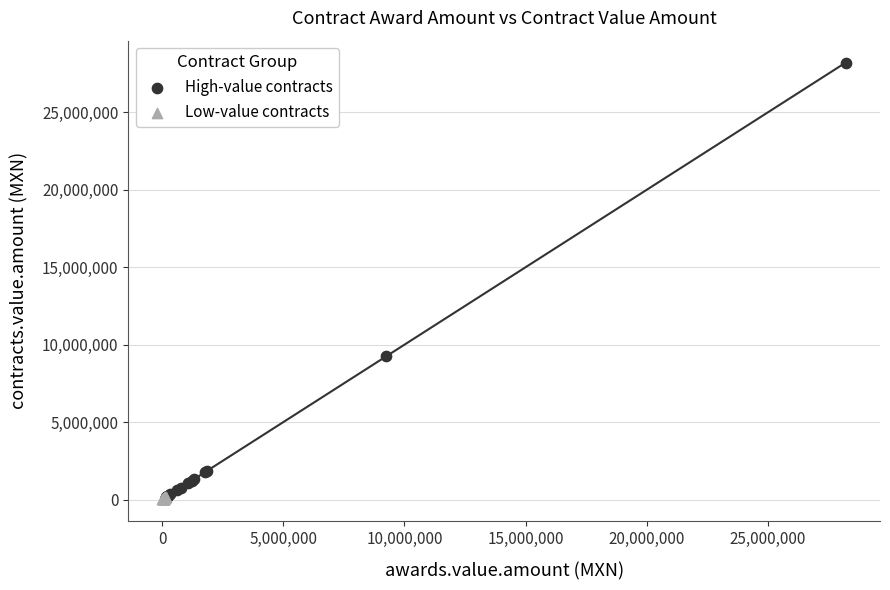

Which series reaches the maximum Y coordinate?

High-value contracts